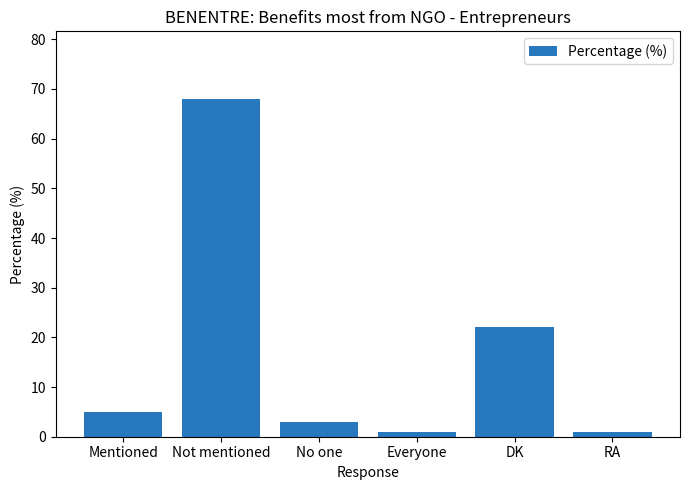

The value at Not mentioned is 68. True or false?

True